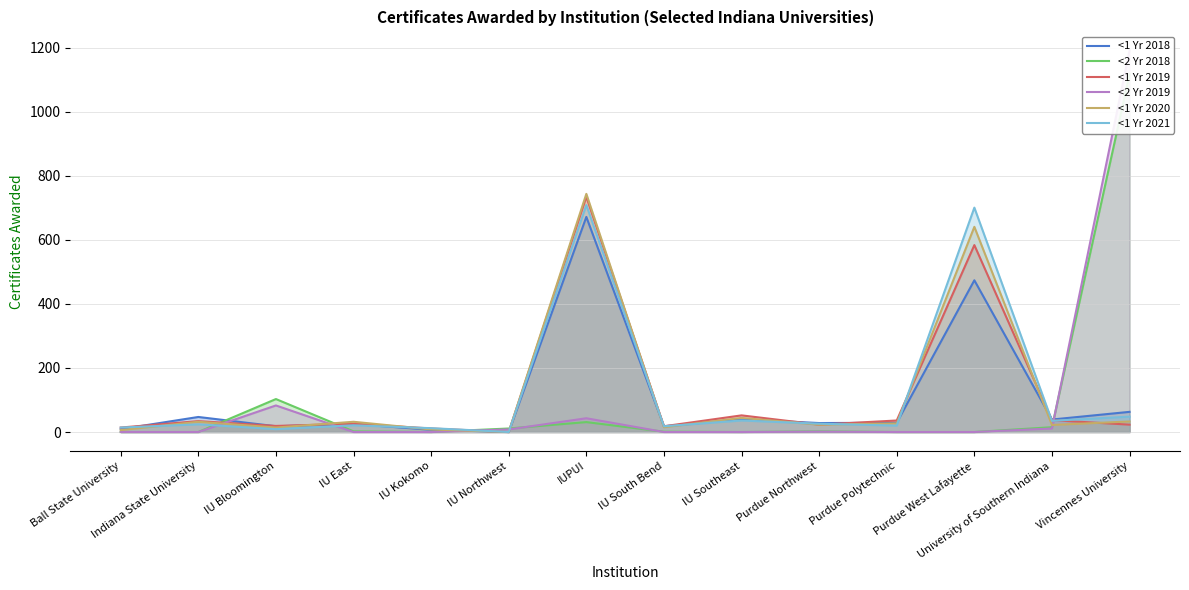

Is the value of <1 Yr 2018 at Vincennes University greater than the value of <2 Yr 2019 at IU Southeast?

Yes